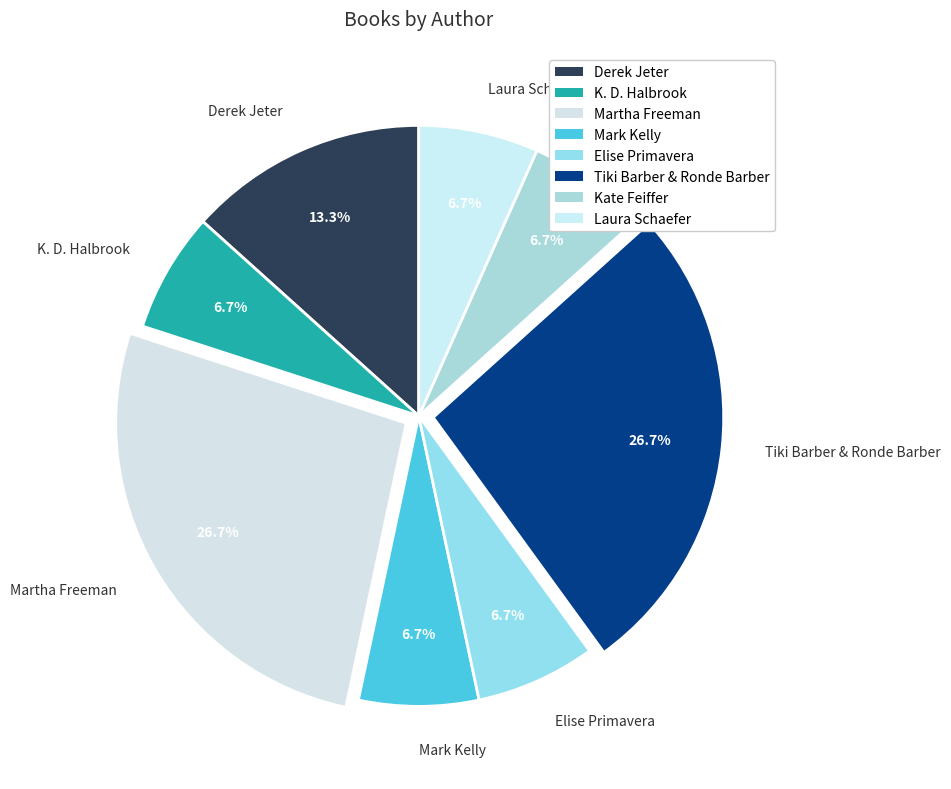

To the nearest percent, what is the difference between the largest and smallest slice percentages?

20%